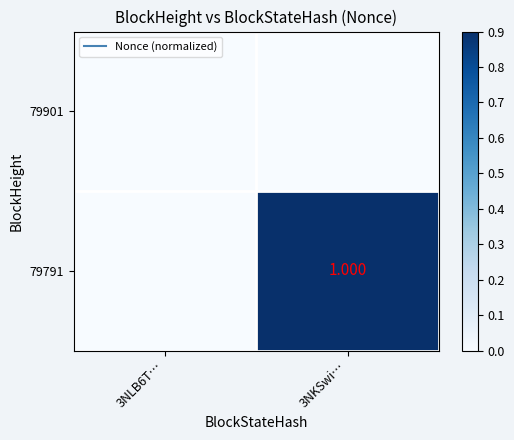

List the series in order of their overall mean, lowest first.

79901, 79791